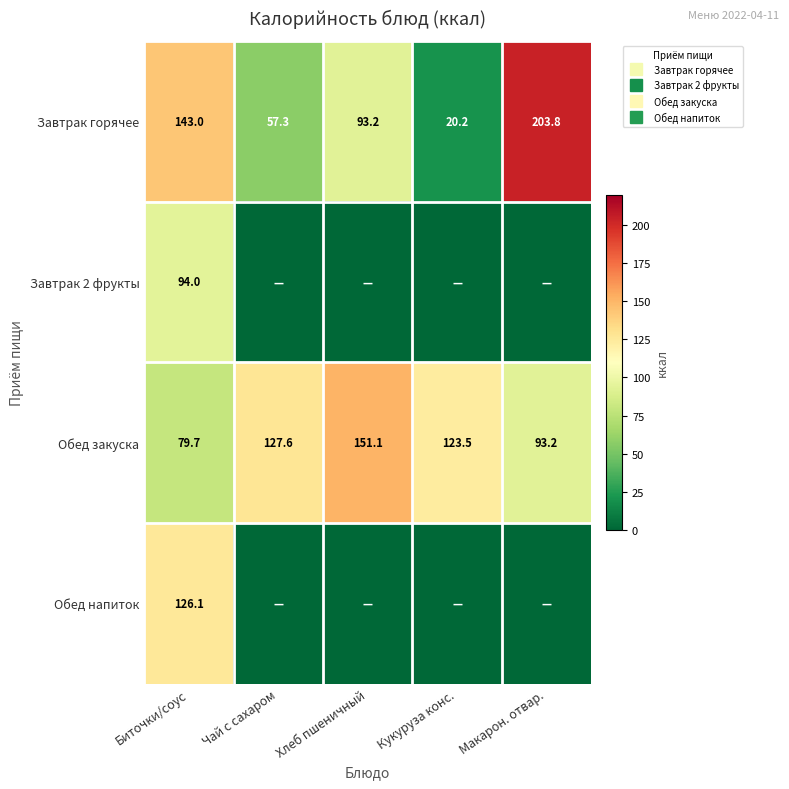

Read the Обед закуска value at Биточки/соус.

79.7